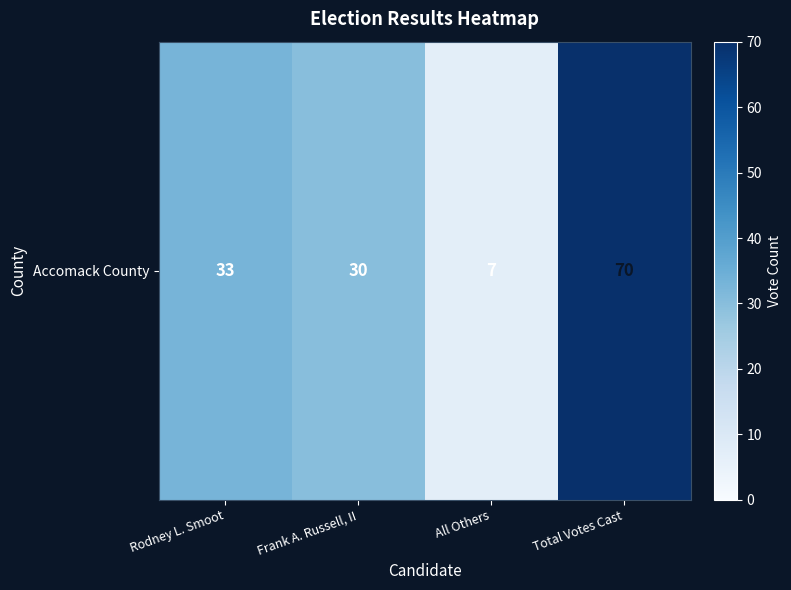

What is the sum of the values at Total Votes Cast and Rodney L. Smoot?

103